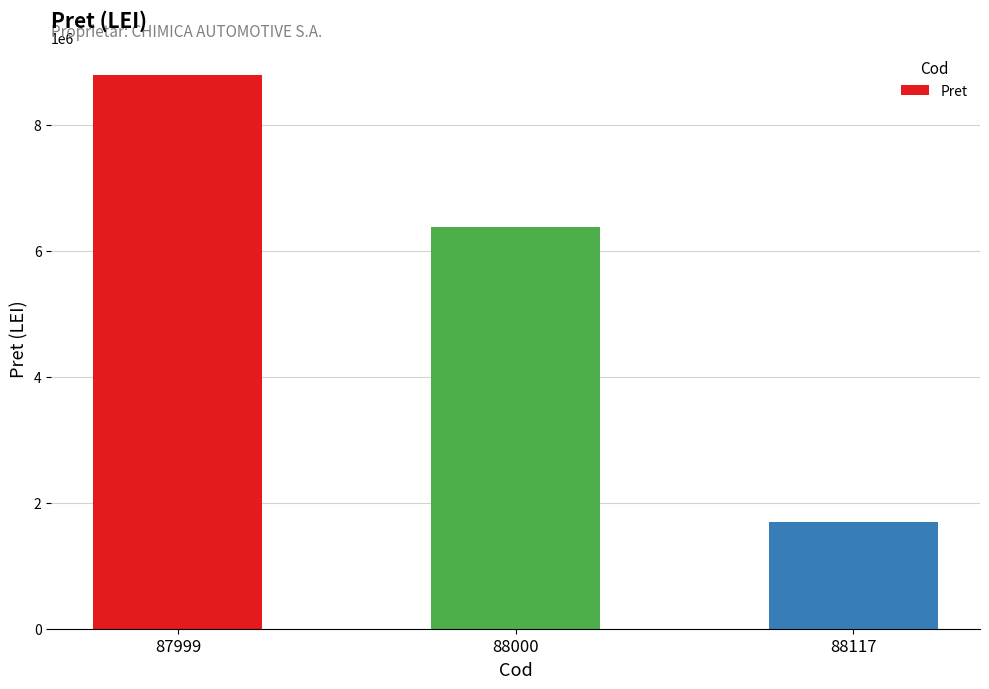

How many data points are less than 6375300?

1